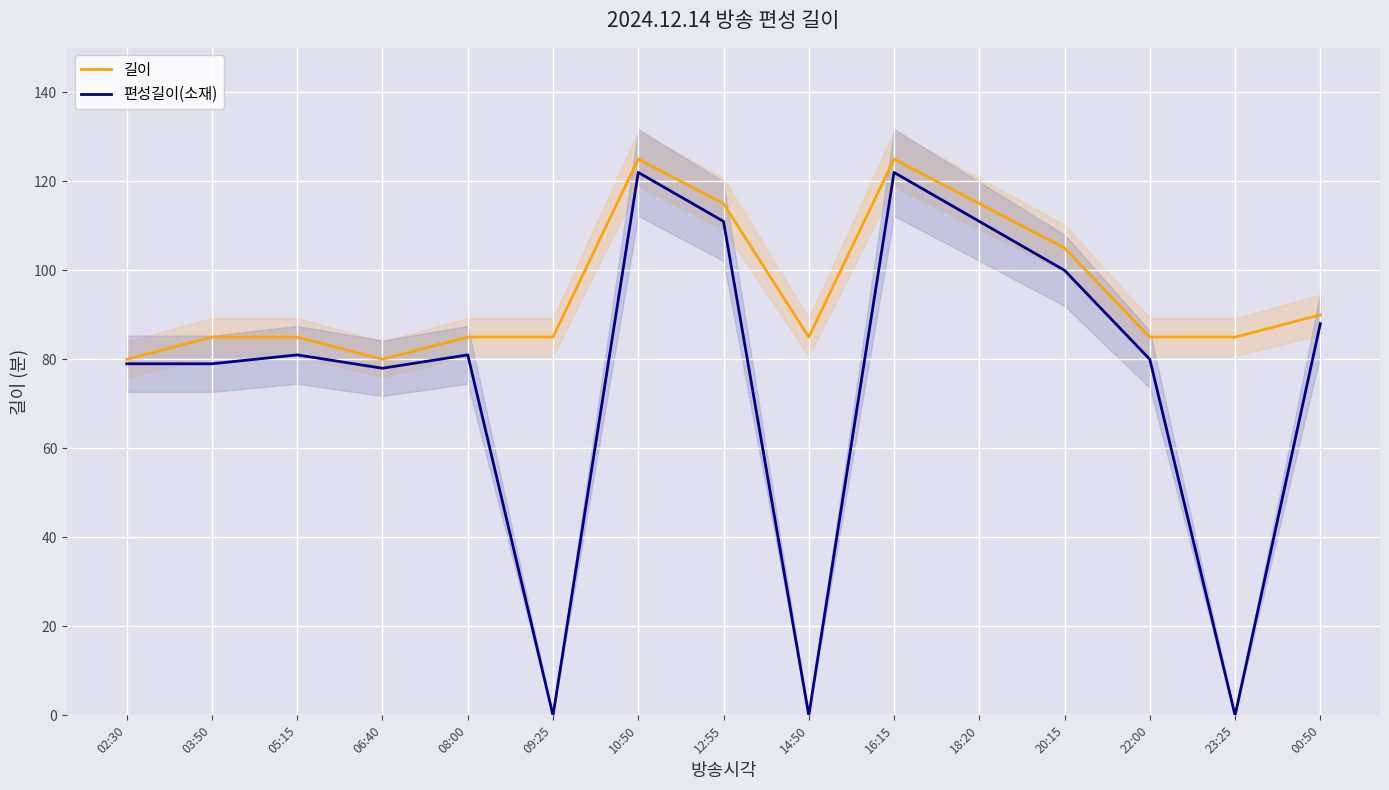

How many data points in 편성길이(소재) are less than 81?

7